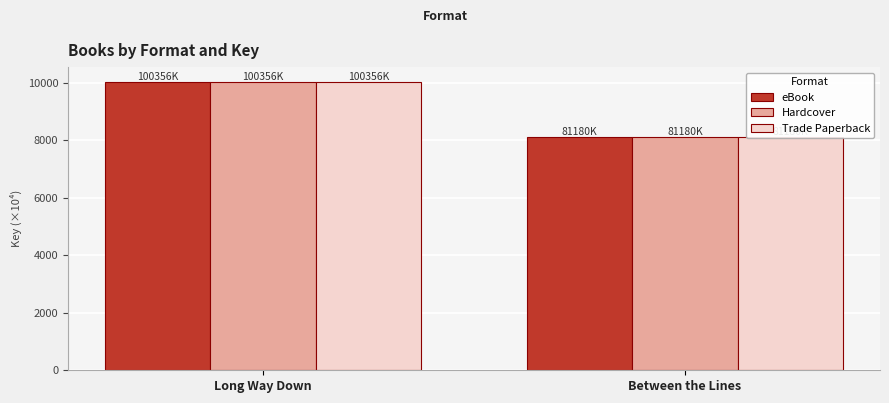

At which label does eBook reach its peak?

Long Way Down